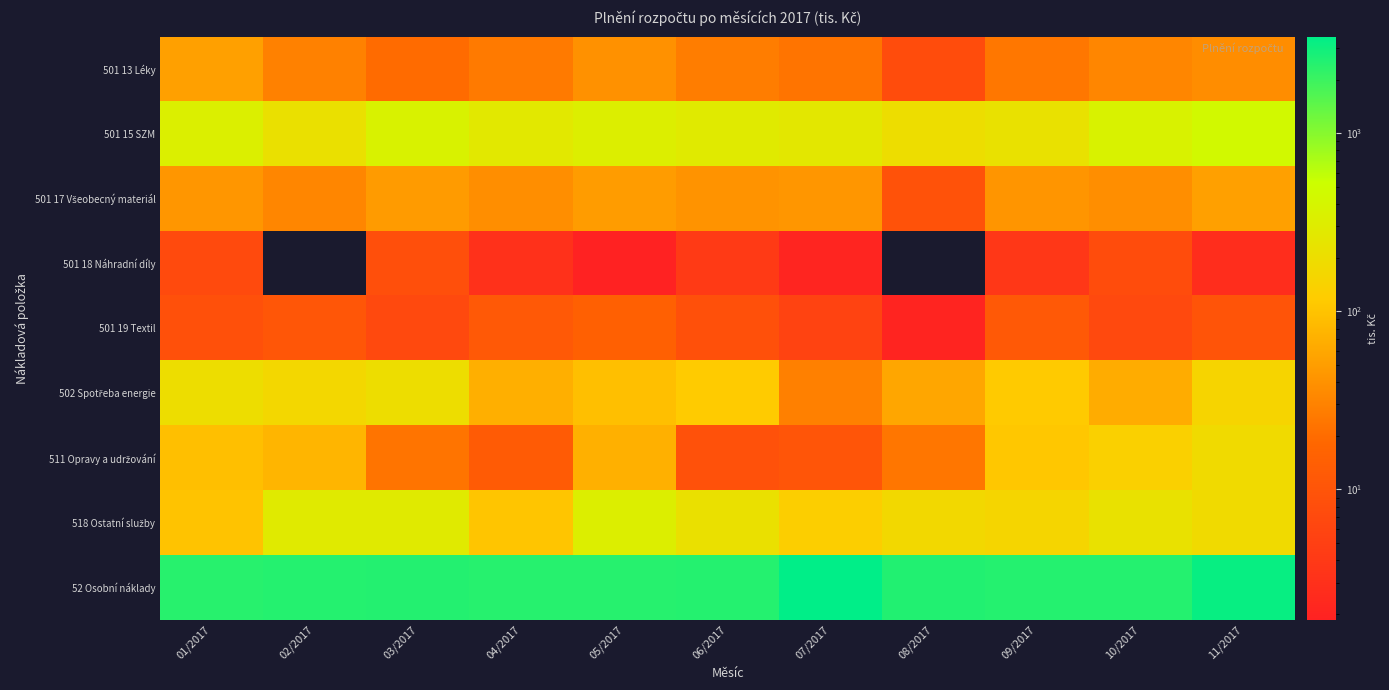

What is the total value across all series at 06/2017?

3174.2